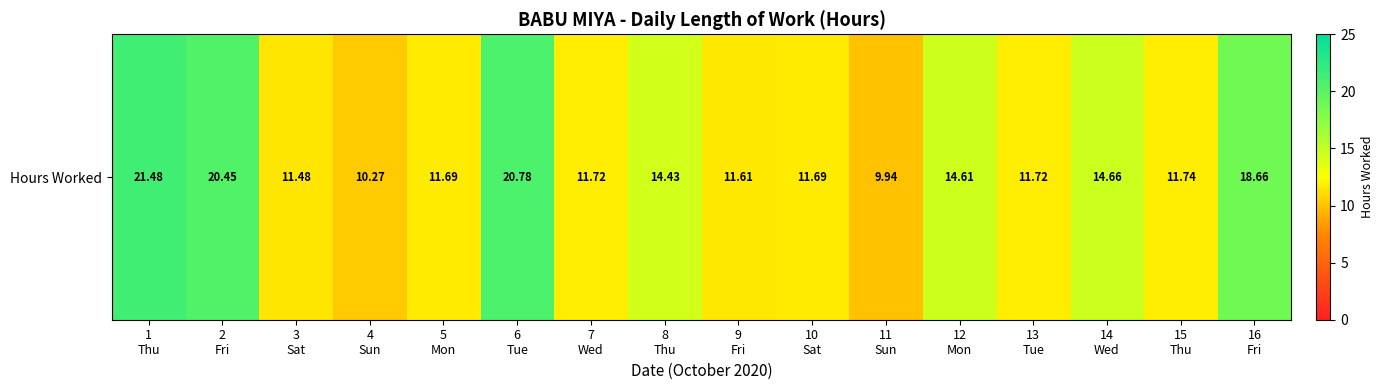

The chart shows a value of 21.5 at 1
Thu. True or false?

True